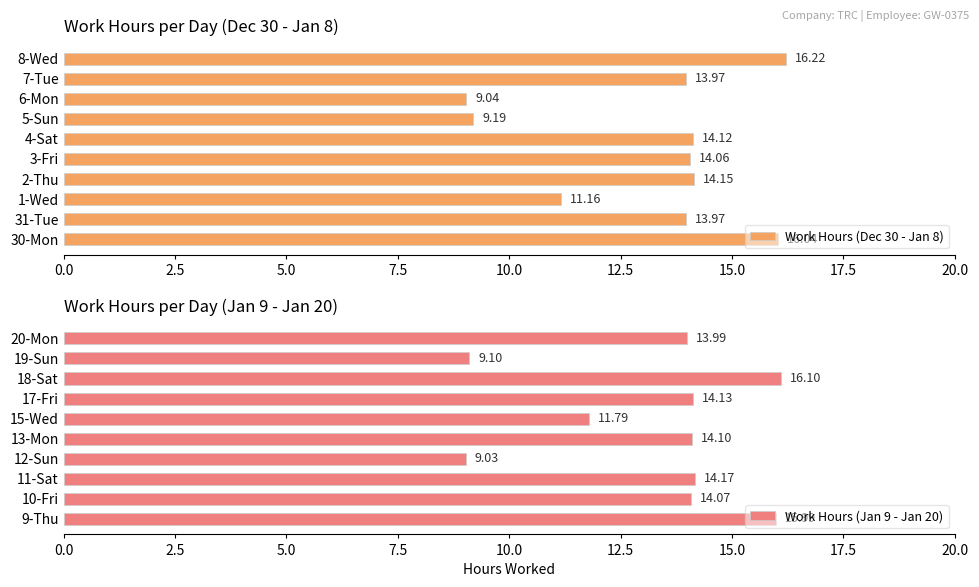

What is the sum of the Work Hours (Dec 30 - Jan 8) values at 3-Fri and 7-Tue?

28.0